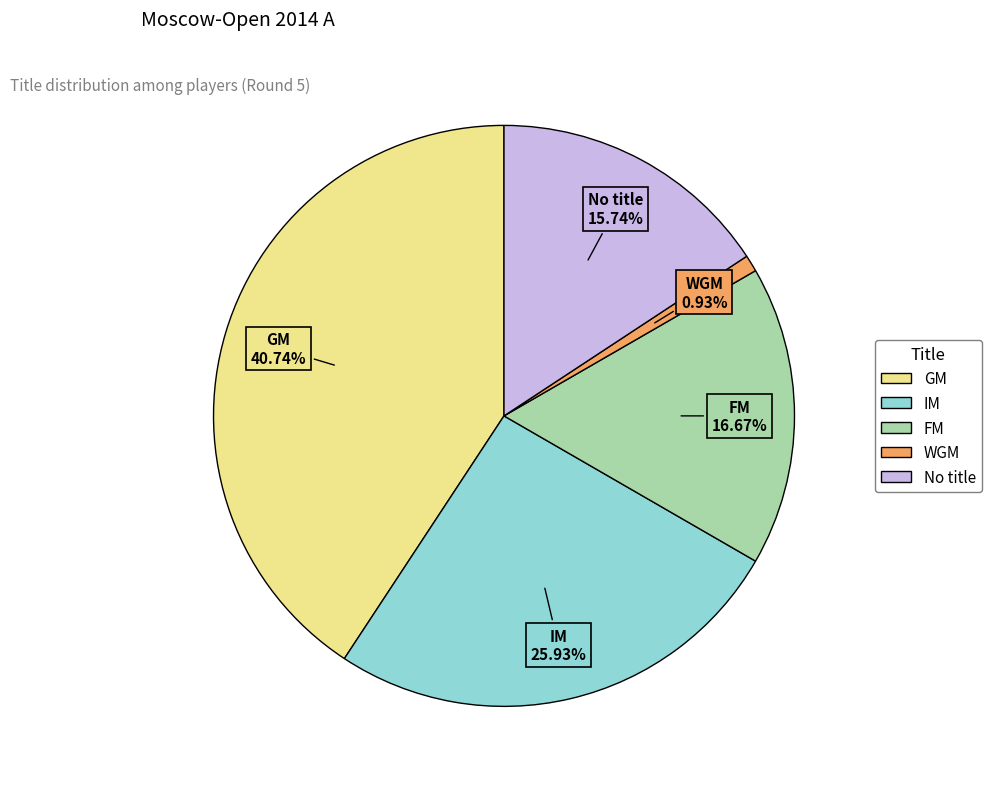

To the nearest percent, what is the difference between the largest and smallest slice percentages?

40%